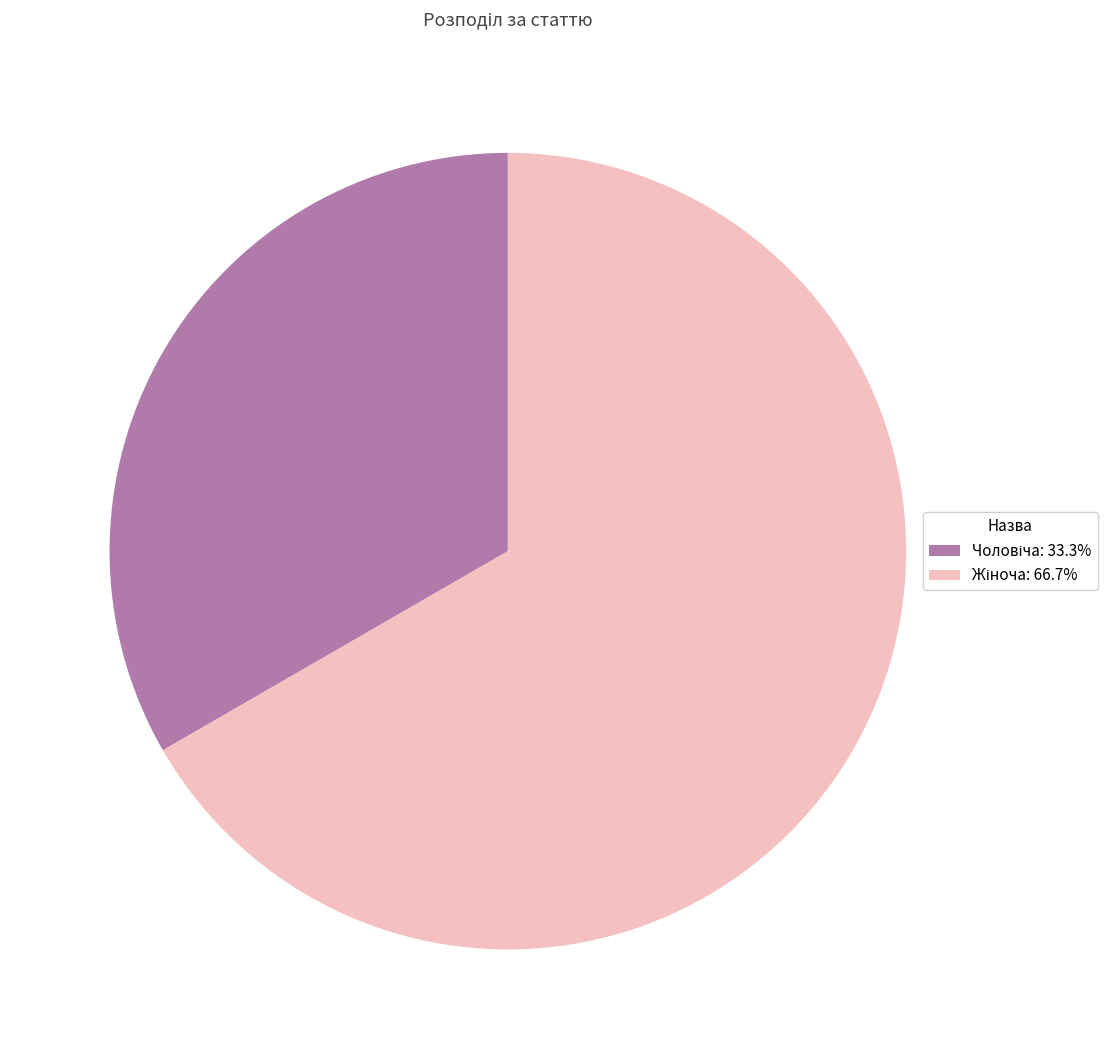

Is there any slice that represents more than half of the pie?

Yes